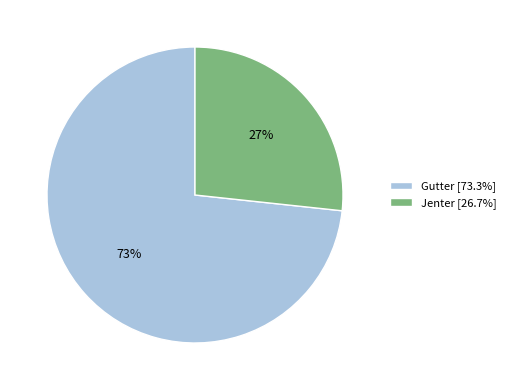

What is the largest slice in the pie chart?

Gutter